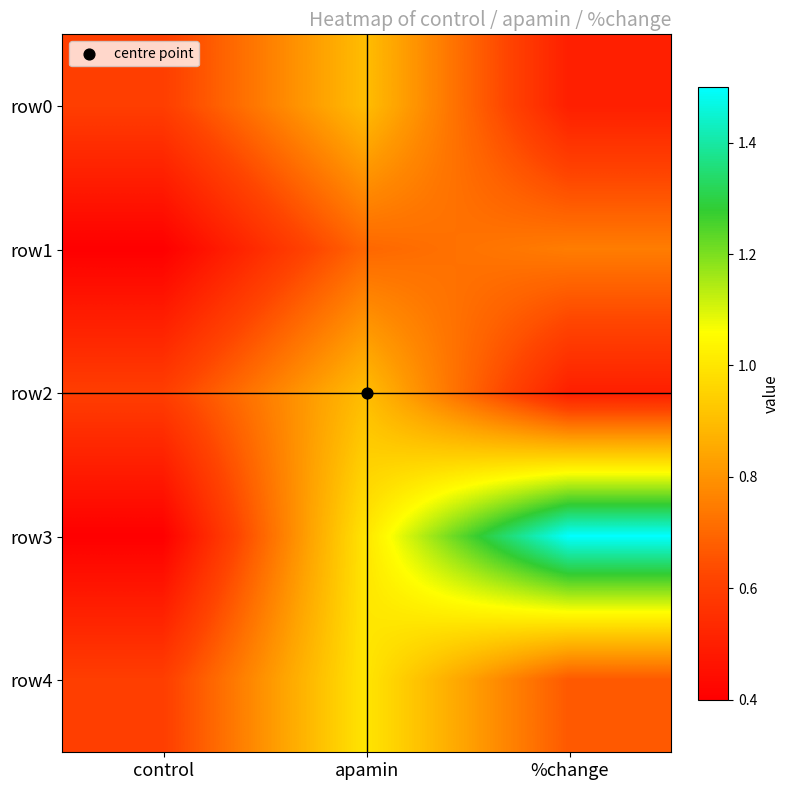

Reading left to right, extract all data points from this chart.

row0: control=0.6	apamin=0.9	%change=0.5
row1: control=0.4	apamin=0.7	%change=0.8
row2: control=0.6	apamin=0.9	%change=0.5
row3: control=0.4	apamin=1.0	%change=1.5
row4: control=0.6	apamin=1.0	%change=0.7